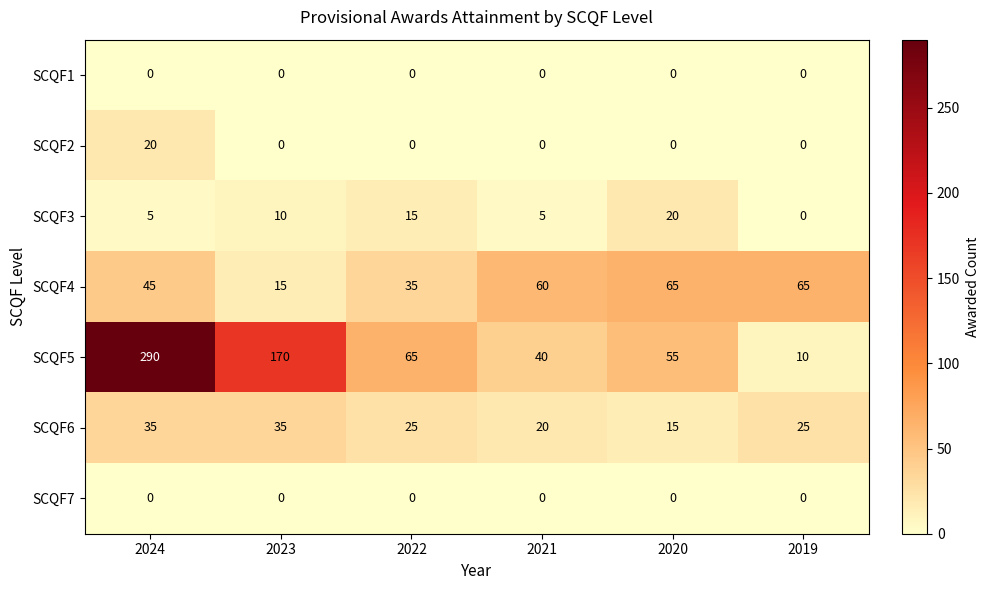

What is the sum of the SCQF6 values at 2020 and 2021?

35